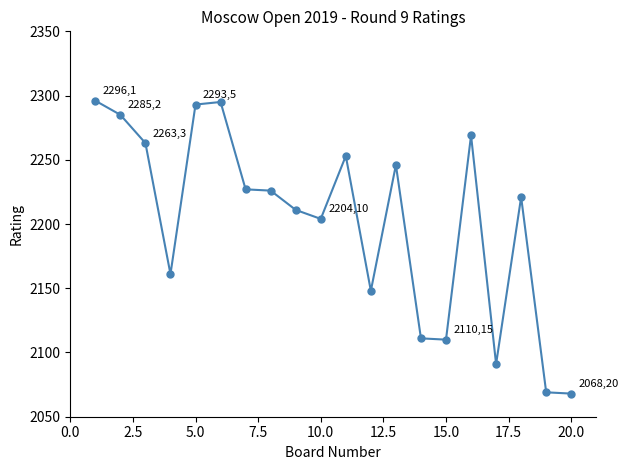

What is the value of the 11th point from the left?

2253